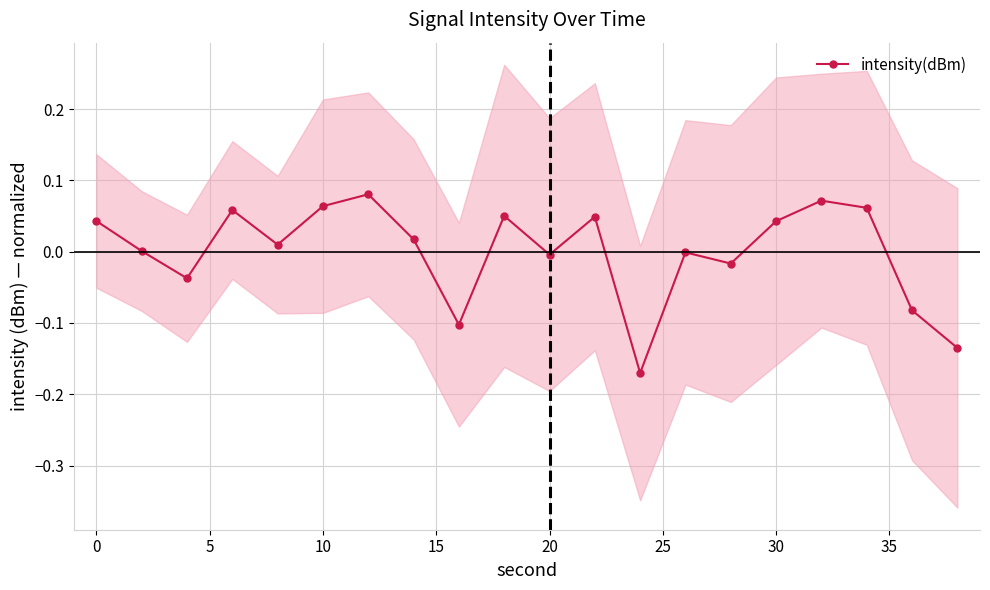

How many data points are less than 0?

8